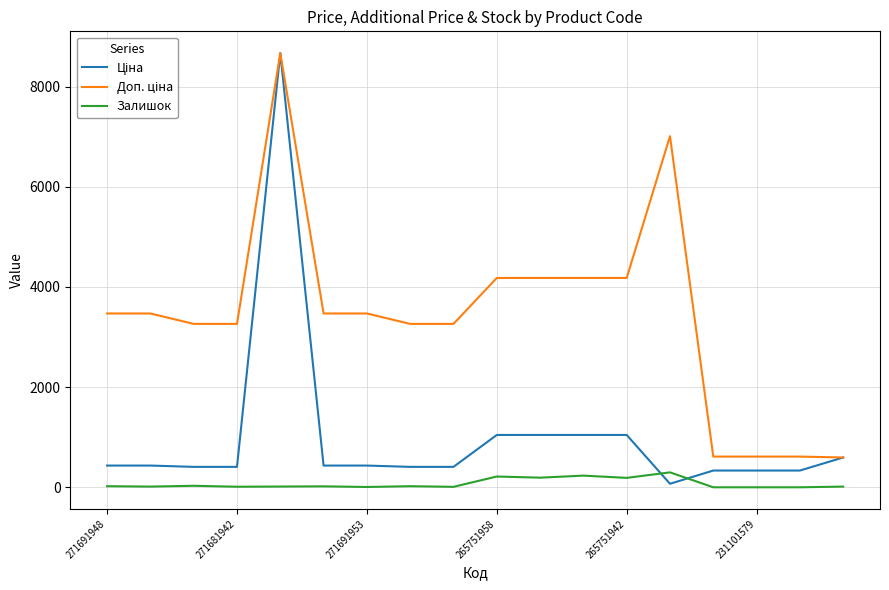

What is the maximum value shown in the chart?

8669.7